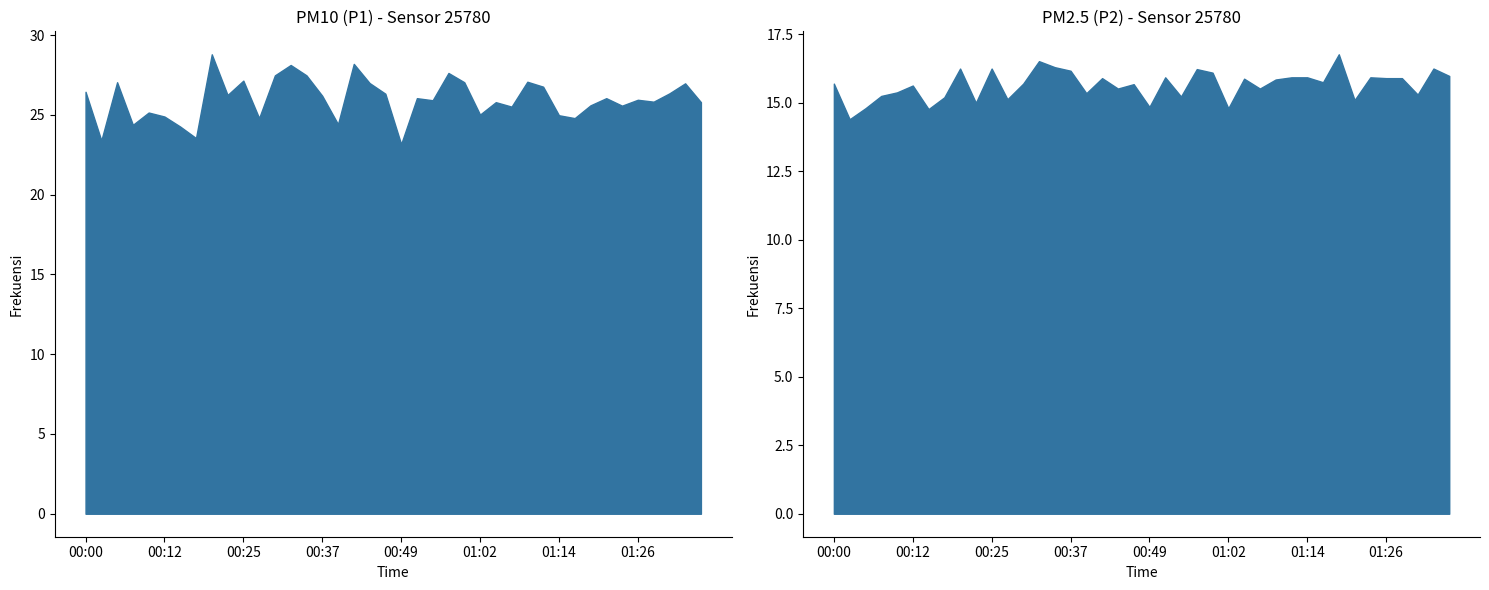

List the series in order of their overall mean, highest first.

P1, P2